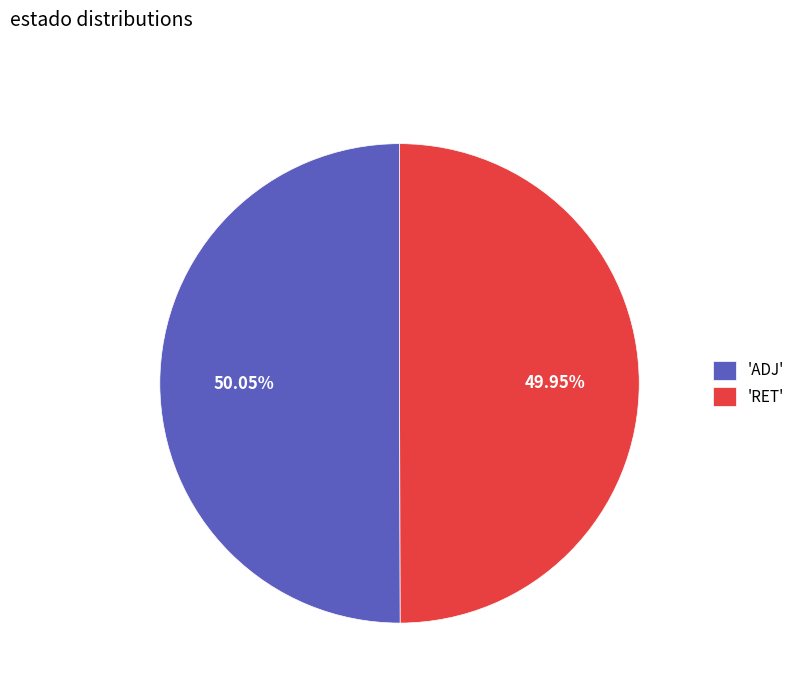

Does any single category account for the majority?

Yes